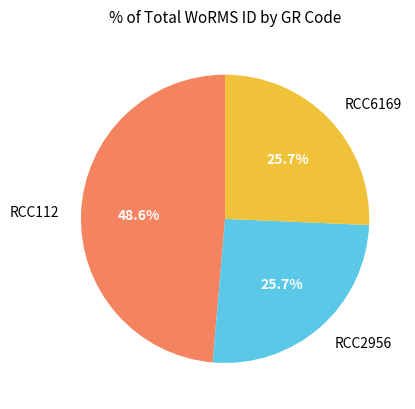

Between RCC112 and RCC2956, which is larger?

RCC112